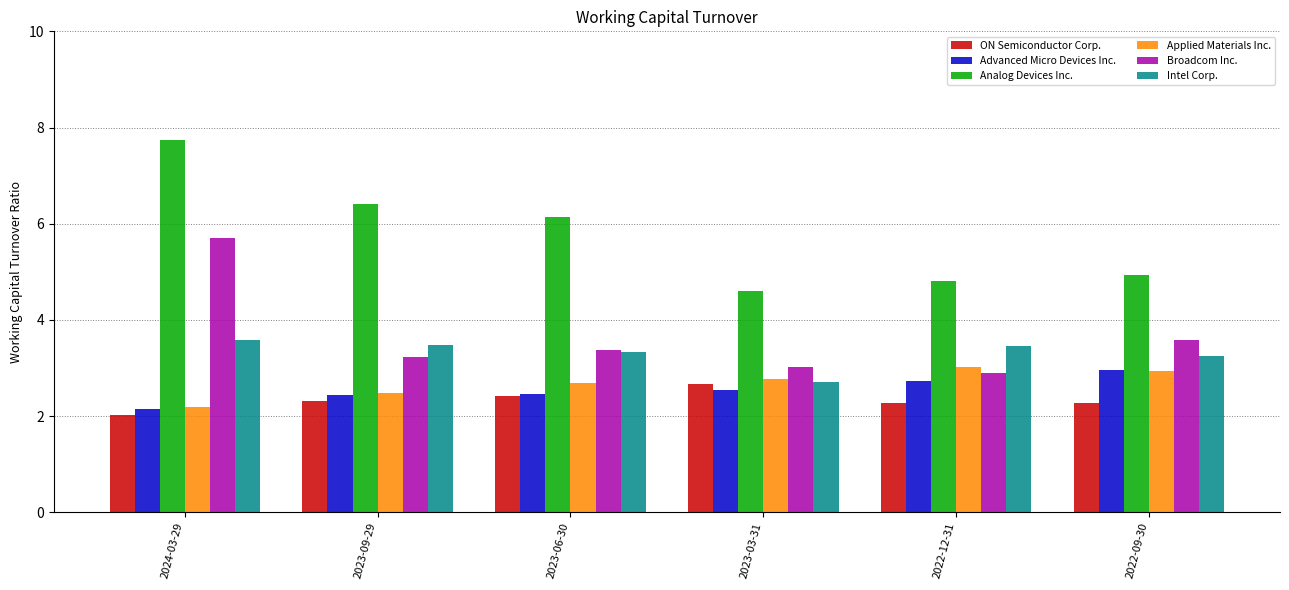

What is the difference between the highest and lowest values at 2023-06-30?

3.7